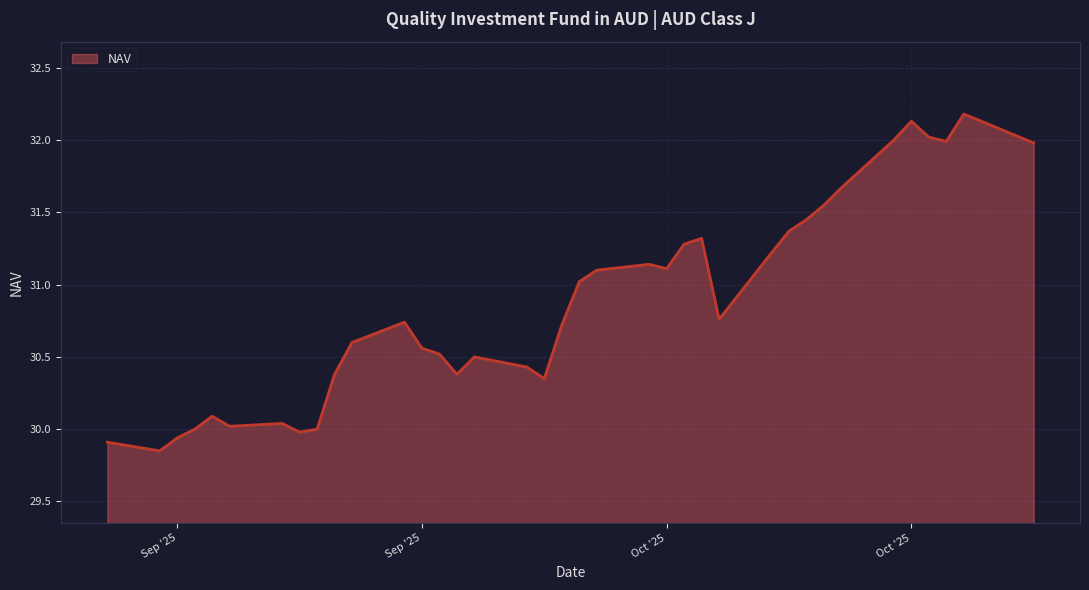

Does the chart display data point markers on the line(s)?

No